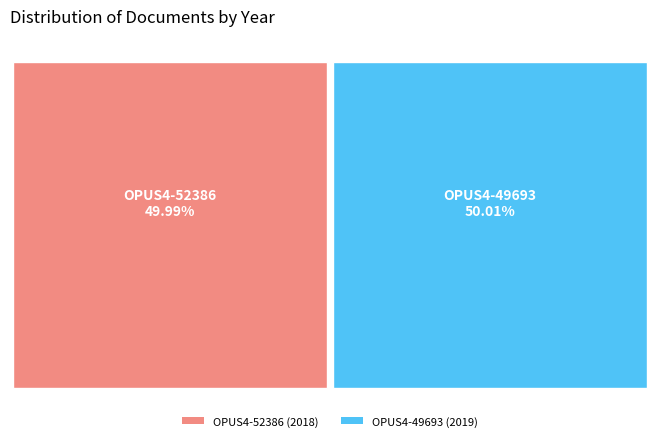

Count the number of slices in the pie.

2